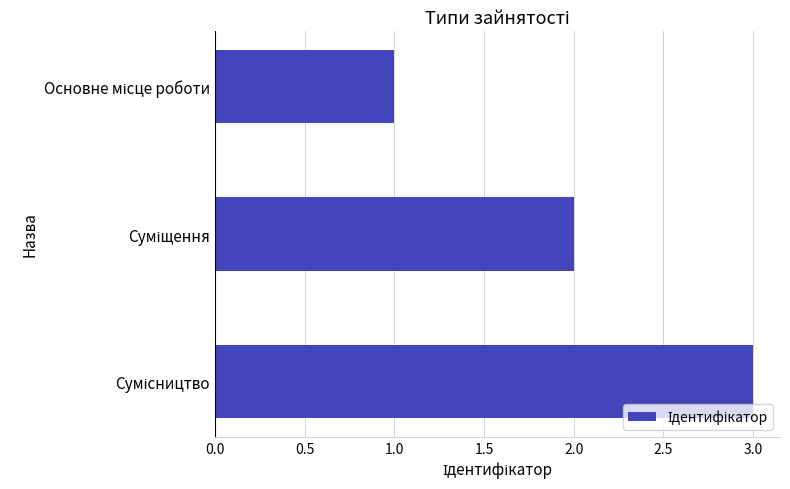

What is the greatest value displayed?

3